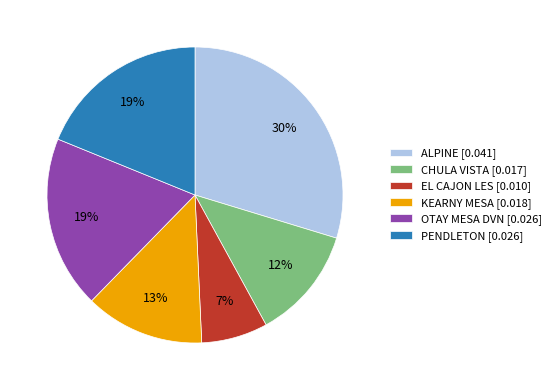

Is the sum of CHULA VISTA and KEARNY MESA greater than half?

No